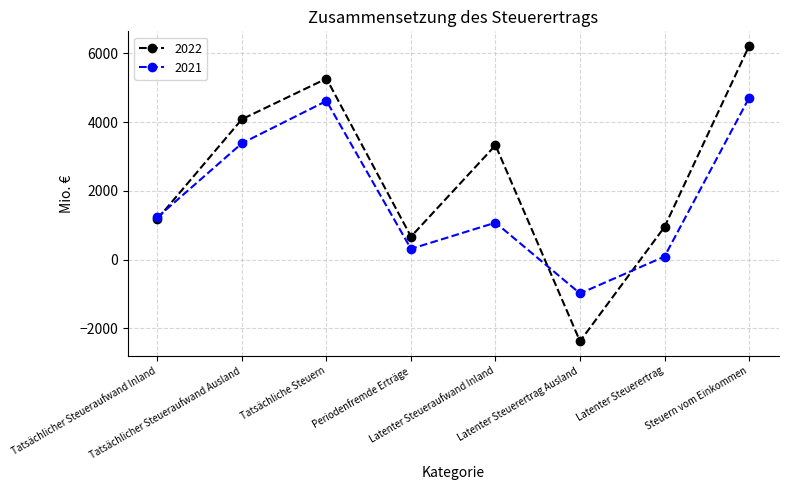

Which series has the largest total across all categories?

2022